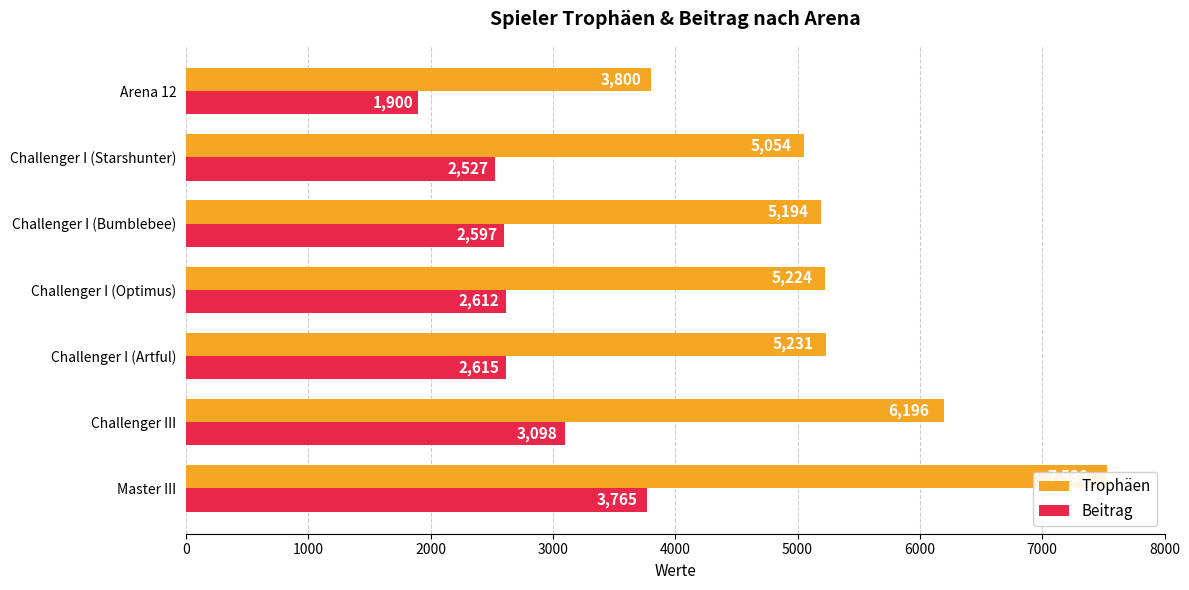

True or false: Trophäen has a value of 7530 at Master III.

True